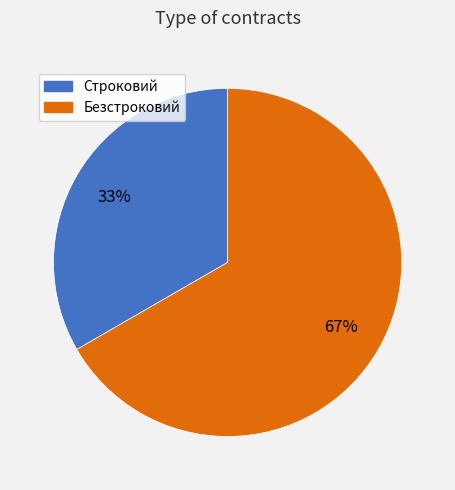

What is the smallest slice in the pie chart?

Строковий